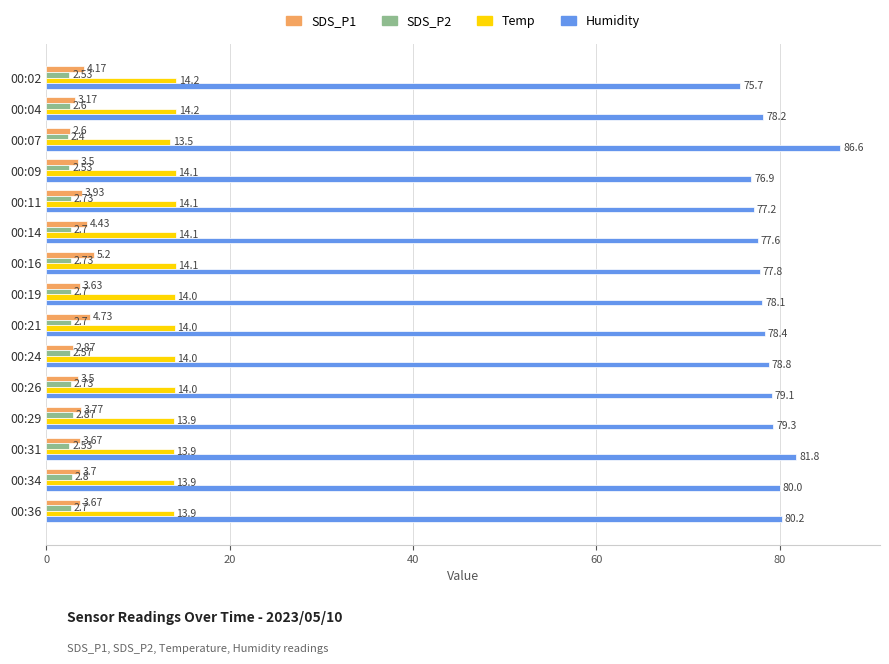

What is the average value of the Temp series?

14.0